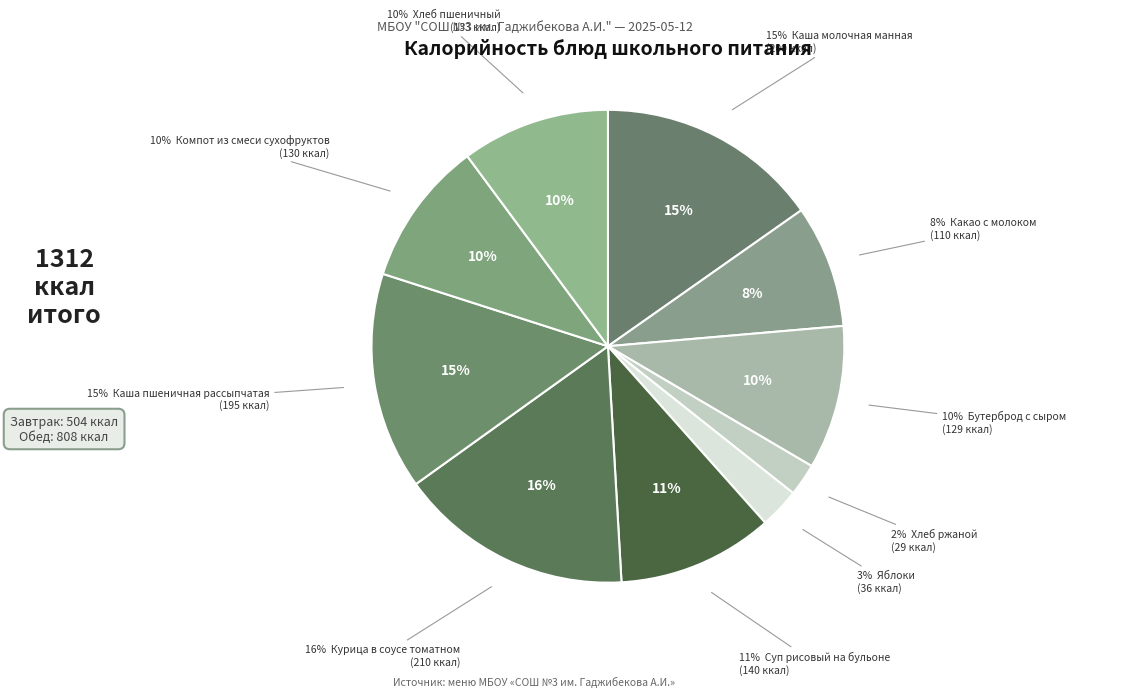

To the nearest percent, what is the difference between the largest and smallest slice percentages?

14%